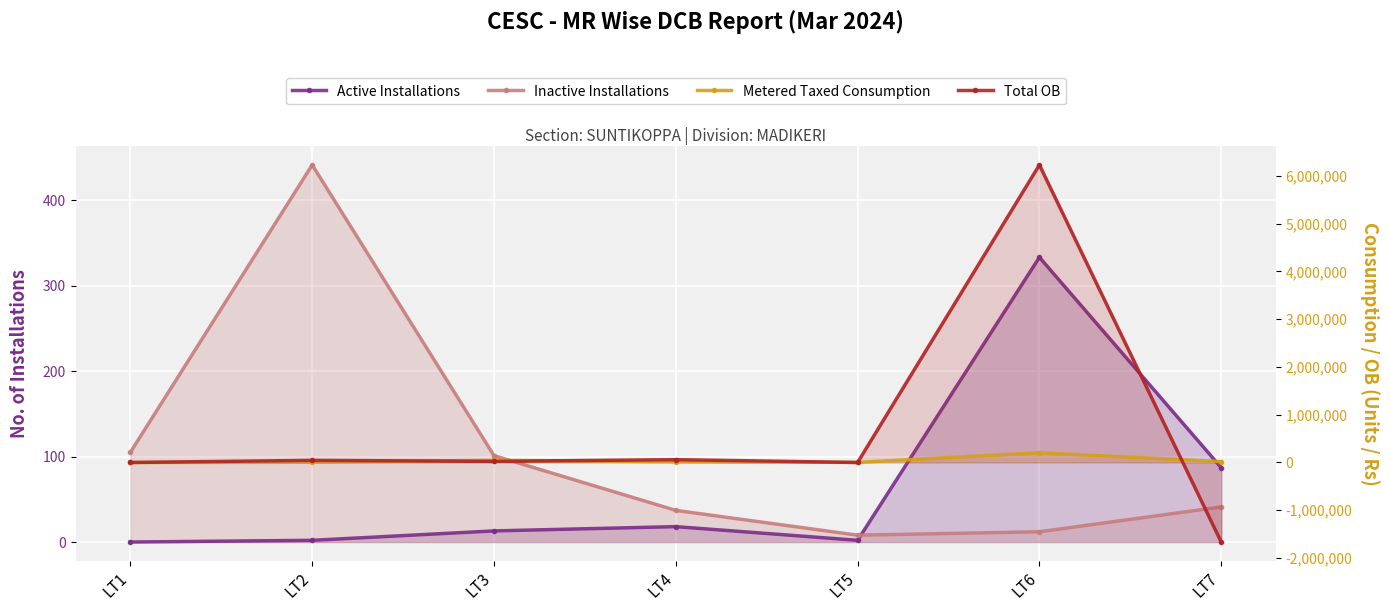

At which category does Metered Taxed Consumption reach its first local peak?

LT3